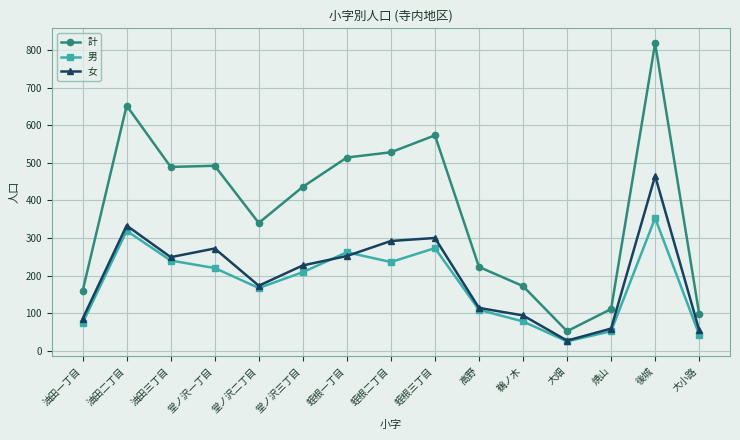

The value of 計 at 蛭根一丁目 is 514. True or false?

True